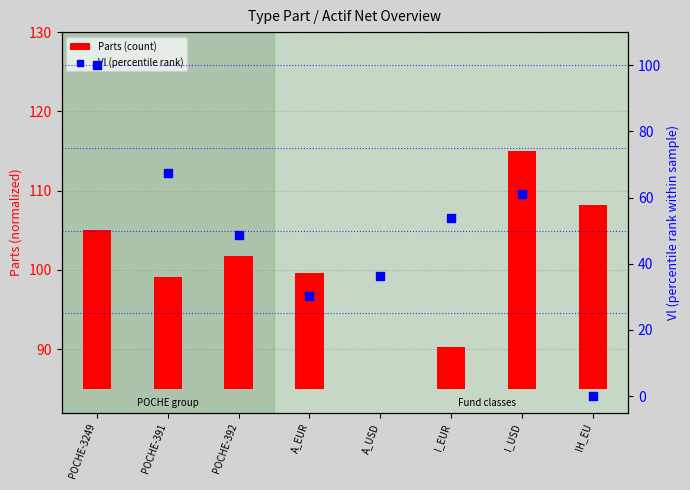

Which series has the largest total across all categories?

Vl (percentile rank)